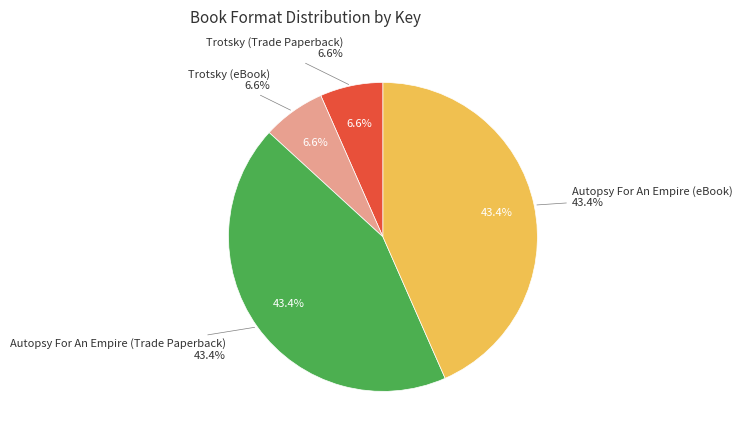

How many segments does this pie chart have?

4